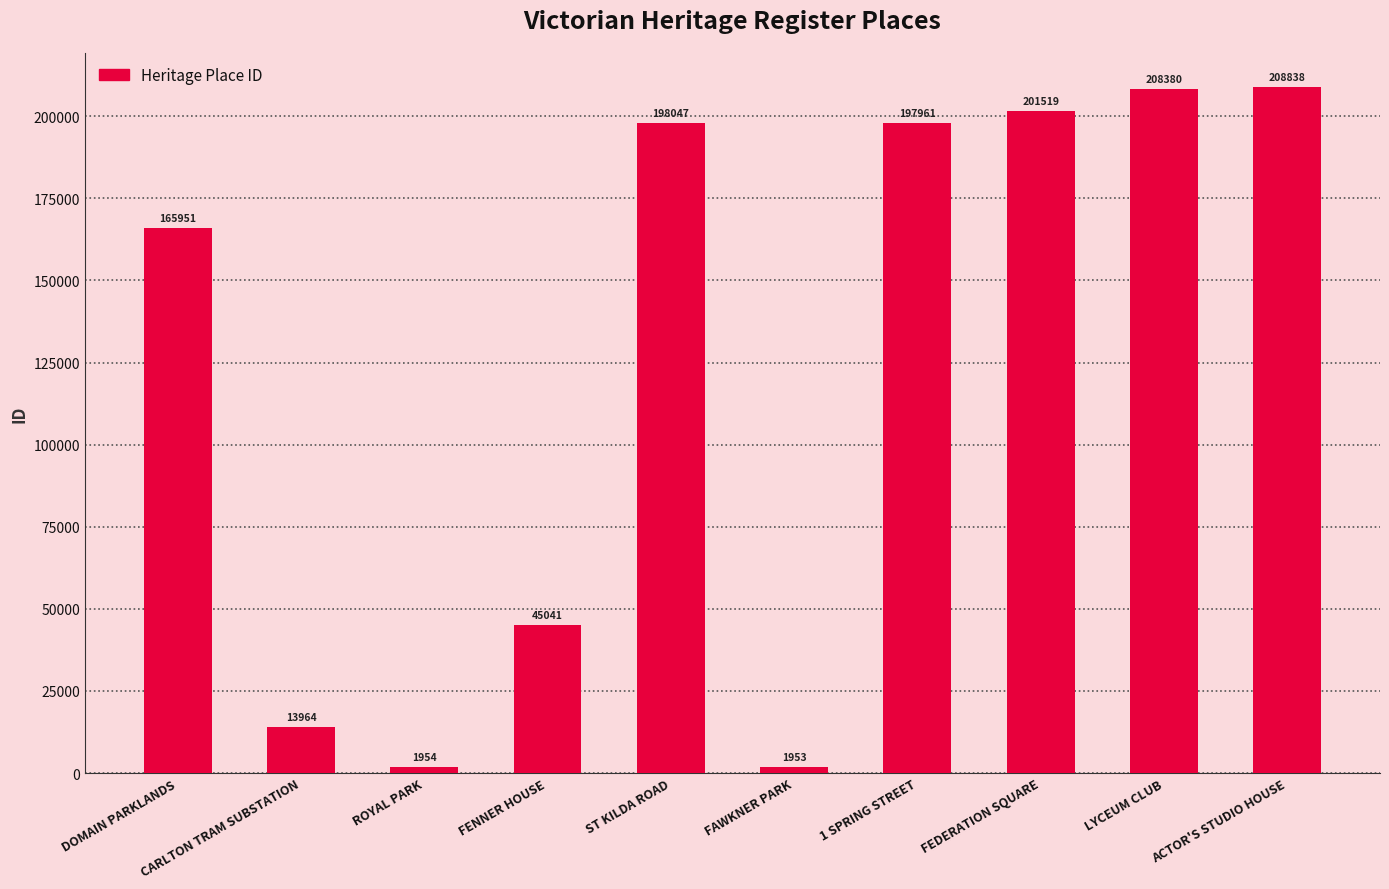

Rank the categories by value from highest to lowest.

ACTOR'S STUDIO HOUSE, LYCEUM CLUB, FEDERATION SQUARE, ST KILDA ROAD, 1 SPRING STREET, DOMAIN PARKLANDS, FENNER HOUSE, CARLTON TRAM SUBSTATION, ROYAL PARK, FAWKNER PARK